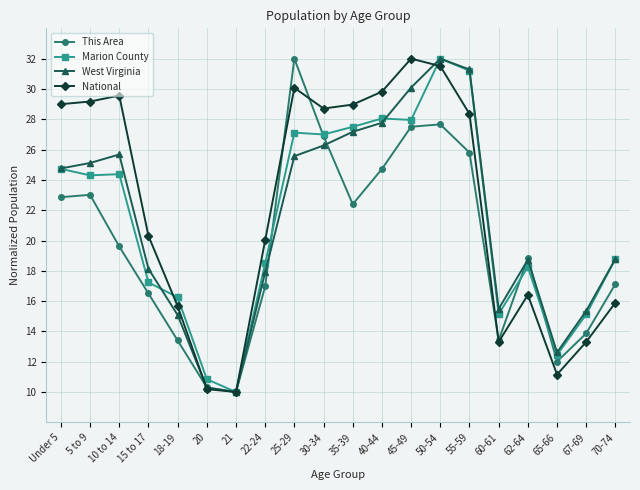

At which label does West Virginia reach its peak?

50-54